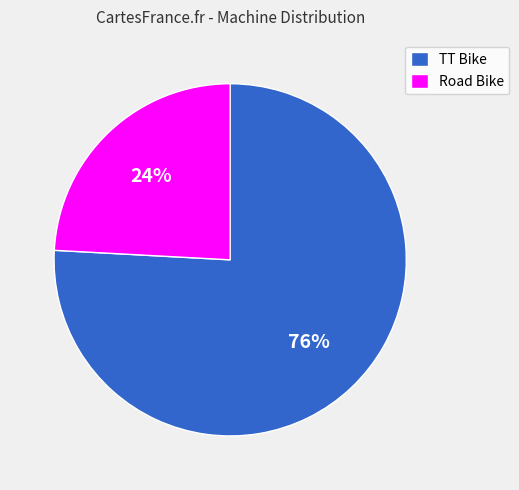

Combined, do Road Bike and TT Bike account for over 50%?

Yes